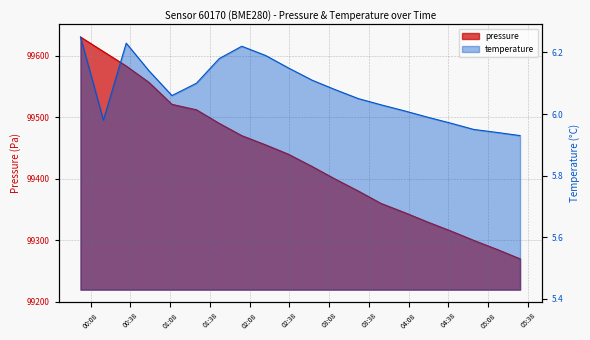

Between 2024-02-21T01:45:00 and 2024-02-21T00:00:18, which is larger?

2024-02-21T00:00:18